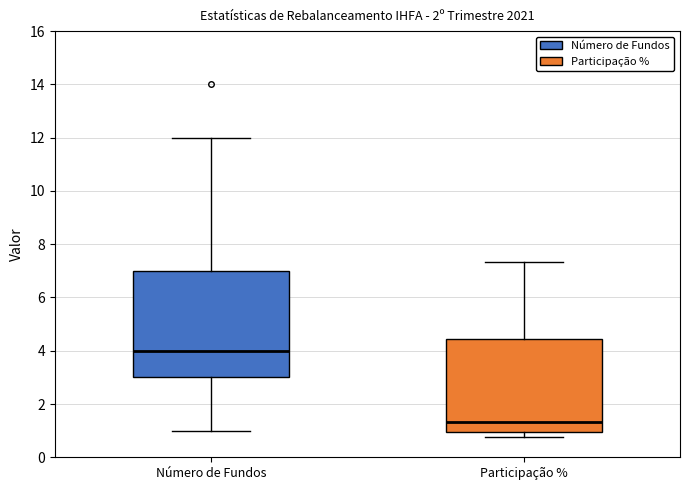

Reading left to right, read every box against the y-axis: the position of its median line, the range the box covers, and the ends of its whiskers. The values are not printed on the chart, so give them approximately, as read against the axis.

Número de Fundos: median 4.0, box 3.0 to 7.0, whiskers 1.0 to 12.0
Participação %: median 1.4, box 1.0 to 4.4, whiskers 0.8 to 7.4